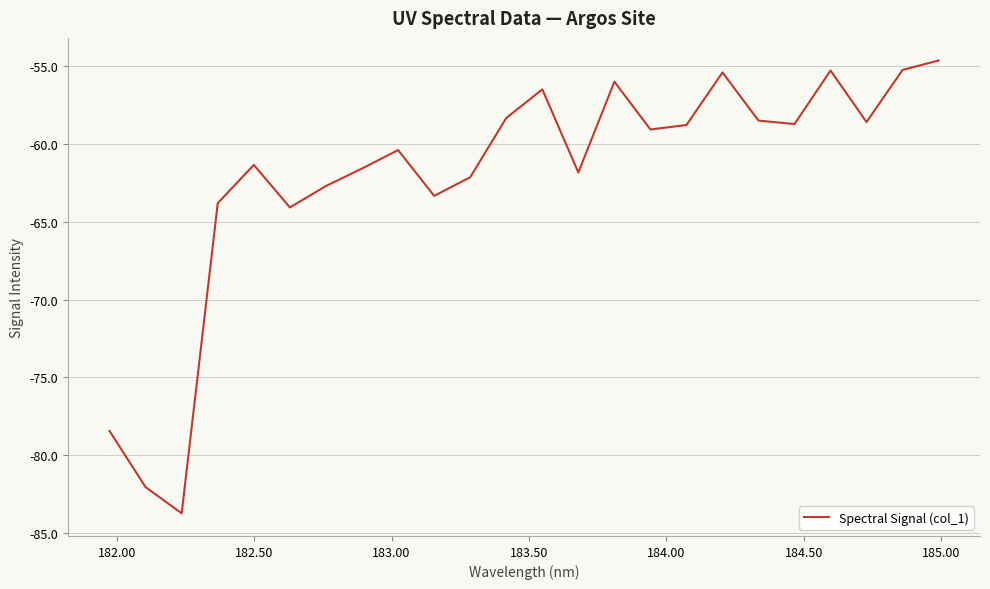

What is the smallest value displayed?

-83.7